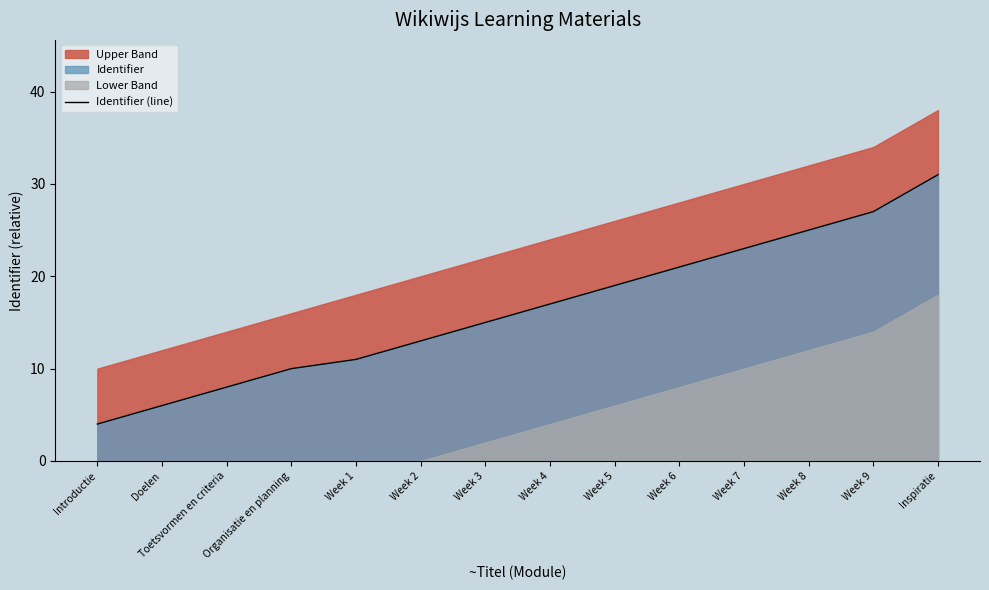

What is the lowest value of the Identifier (line) series?

4